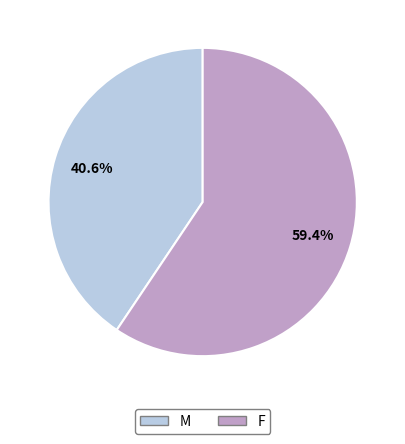

Which has a higher value, M or F?

F